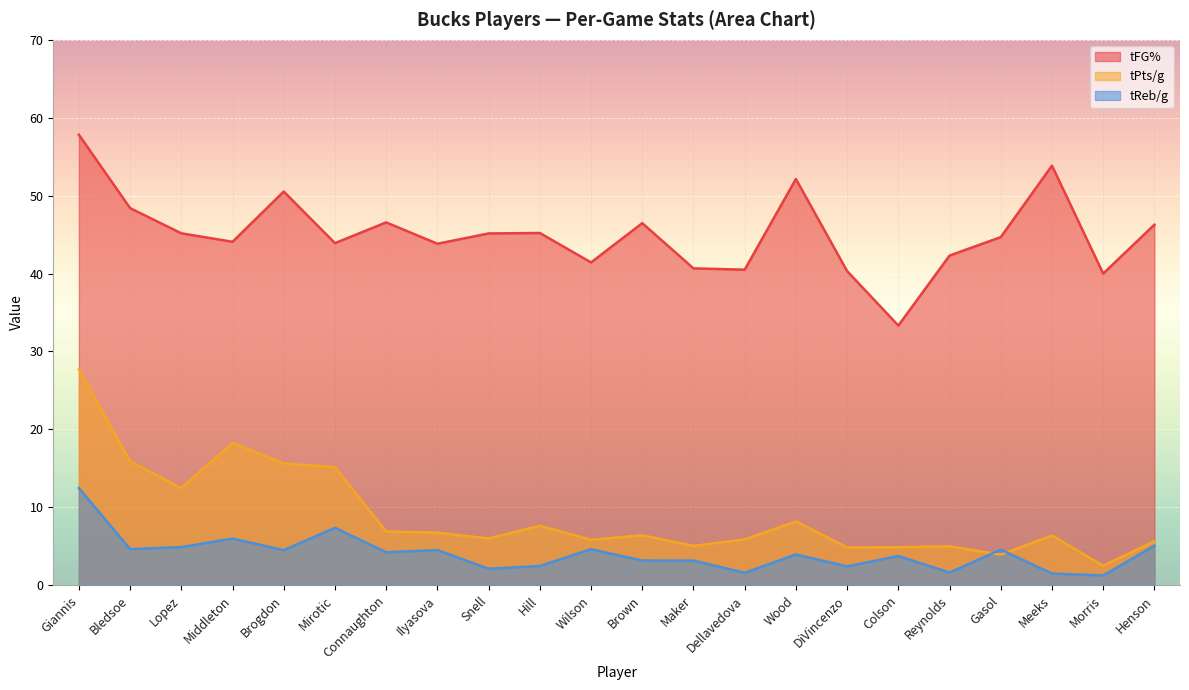

The tPts/g series shows 9.6 at Brogdon. True or false?

False